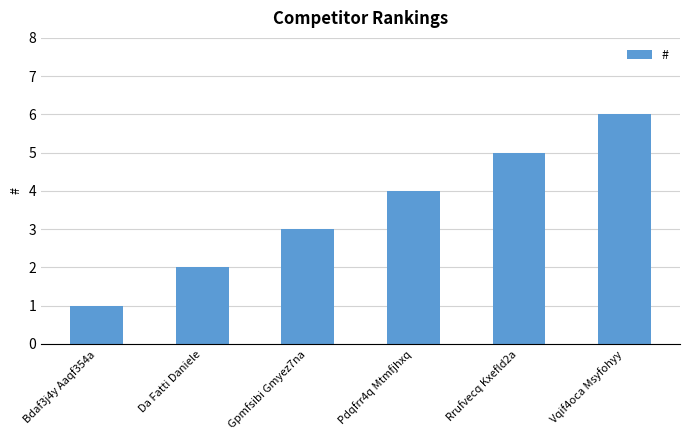

Reading left to right, extract all data points from this chart.

Bdaf3j4y Aaqf354a=1	Da Fatti Daniele=2	Gpmfsibi Gmyez7na=3	Pdqfrr4q Mtmfjhxq=4	Rrufvecq Kxefld2a=5	Vqif4oca Msyfohyy=6